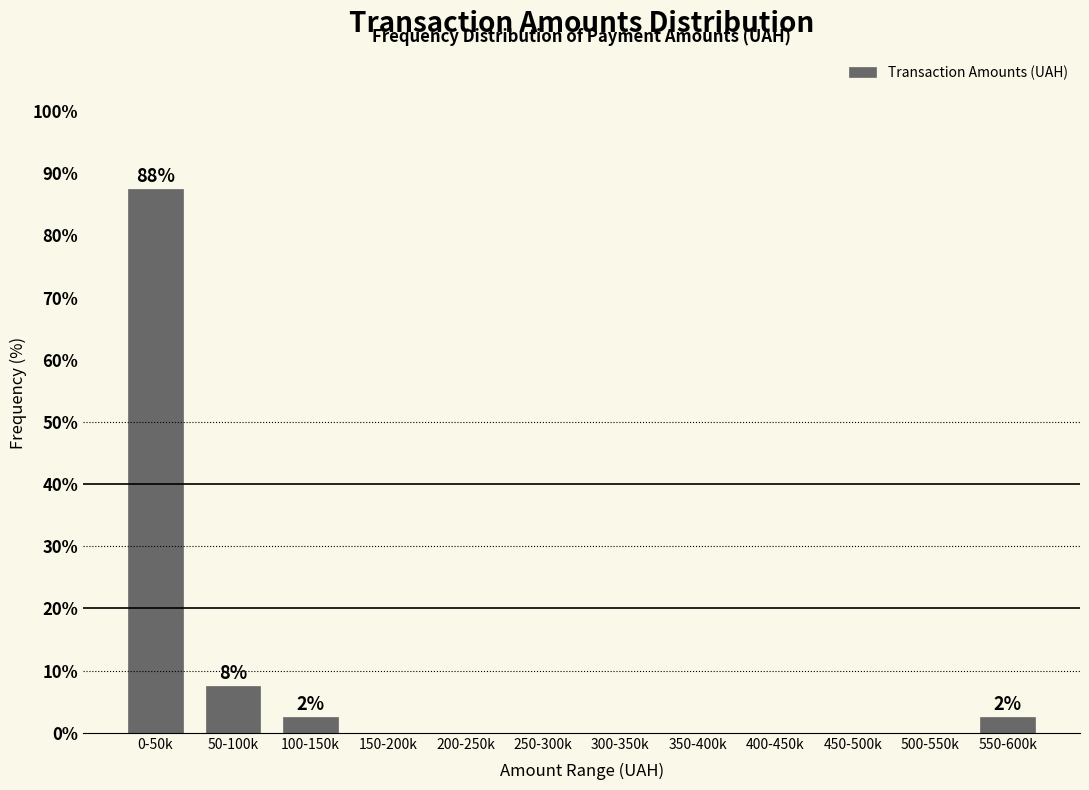

Reading left to right, what are all the values shown in this chart?

0-50k=87.5	50-100k=7.5	100-150k=2.5	150-200k=0.0	200-250k=0.0	250-300k=0.0	300-350k=0.0	350-400k=0.0	400-450k=0.0	450-500k=0.0	500-550k=0.0	550-600k=2.5